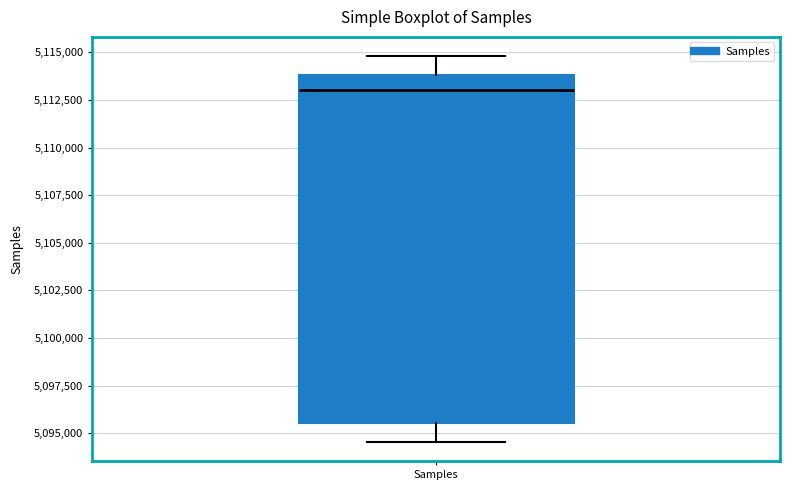

Read this box plot against the y-axis: the position of the median line, the range covered by the box, and the ends of both whiskers. The values are not printed on the chart, so give them approximately, as read against the axis.

median 5113000, box 5095500 to 5114000, whiskers 5094500 to 5115000